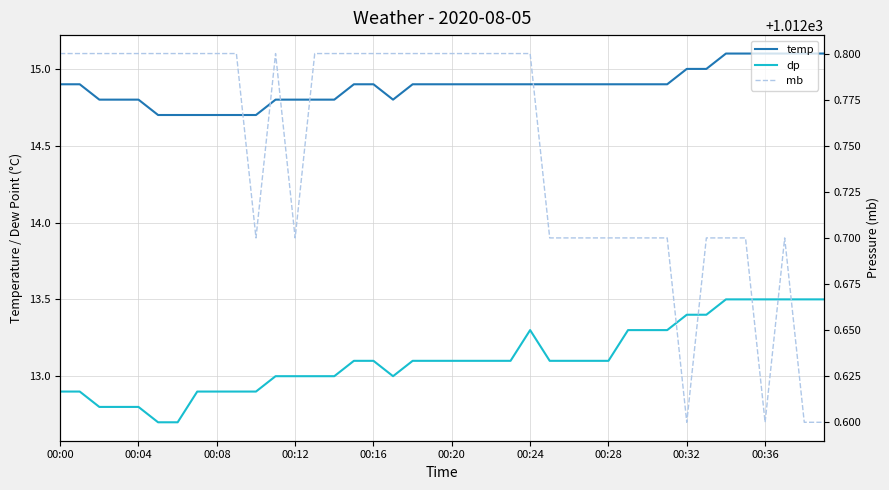

True or false: dp and temp cross at least once.

False